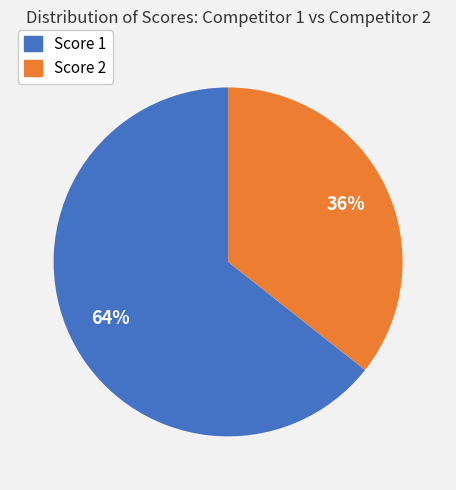

Is there a majority slice in this chart?

Yes